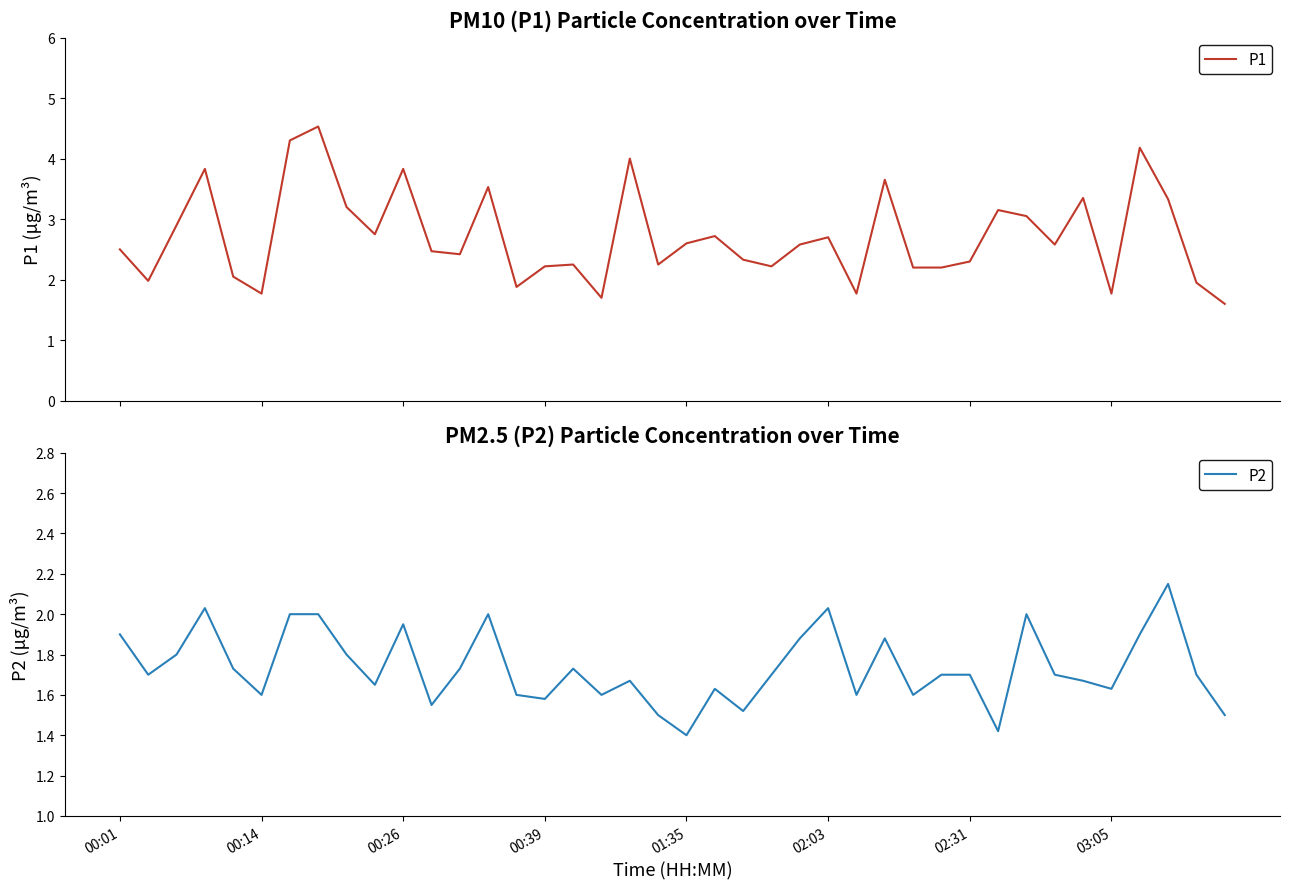

What is the sum of all P1 values?

108.6